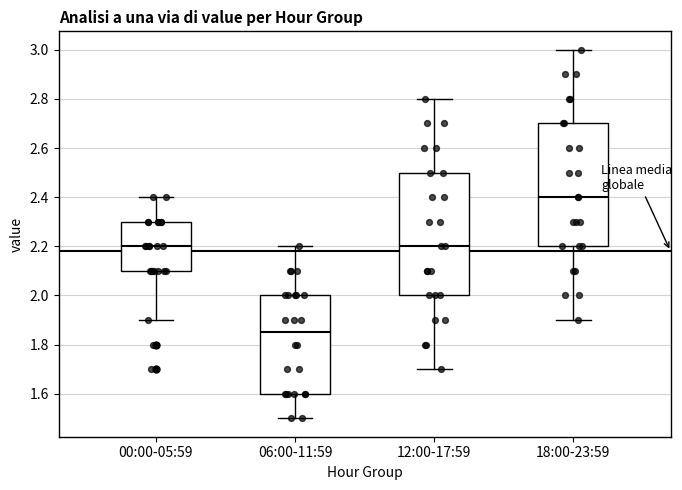

Where does the upper whisker of the box for 00:00-05:59 end on the y-axis? The values are not printed on the chart, so give them approximately, as read against the axis.

2.40